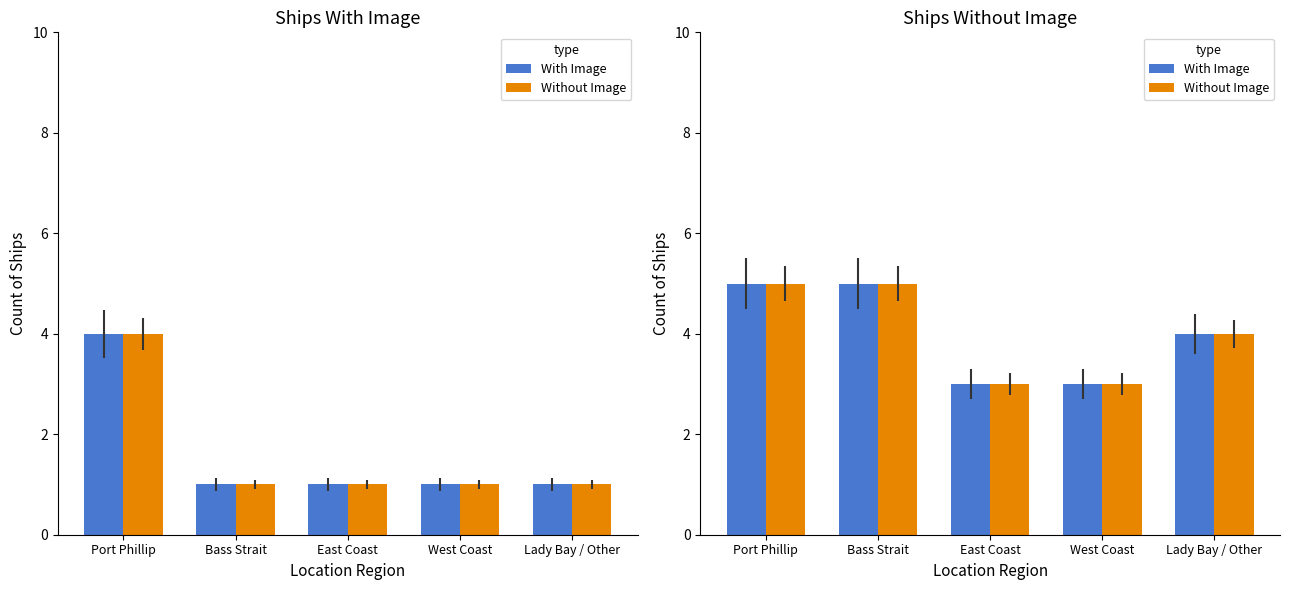

How many groups of bars are there?

5